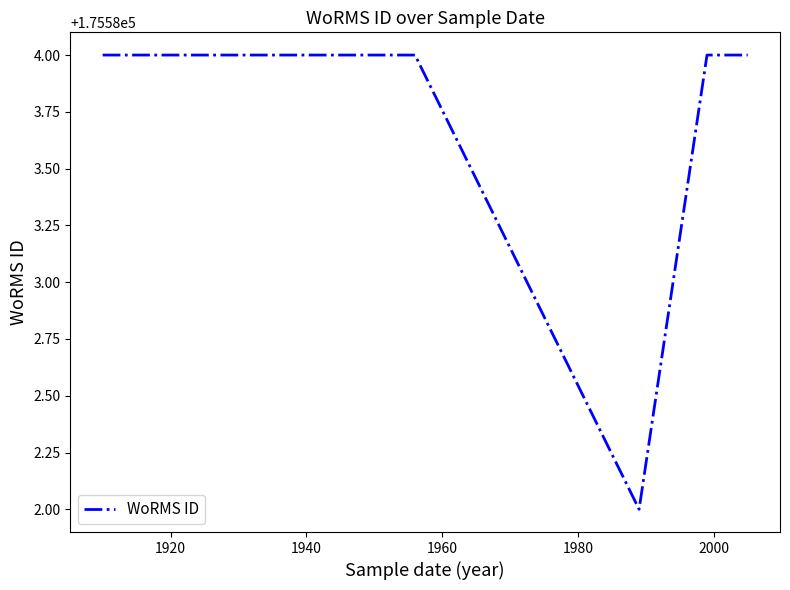

What is the average value?

175584